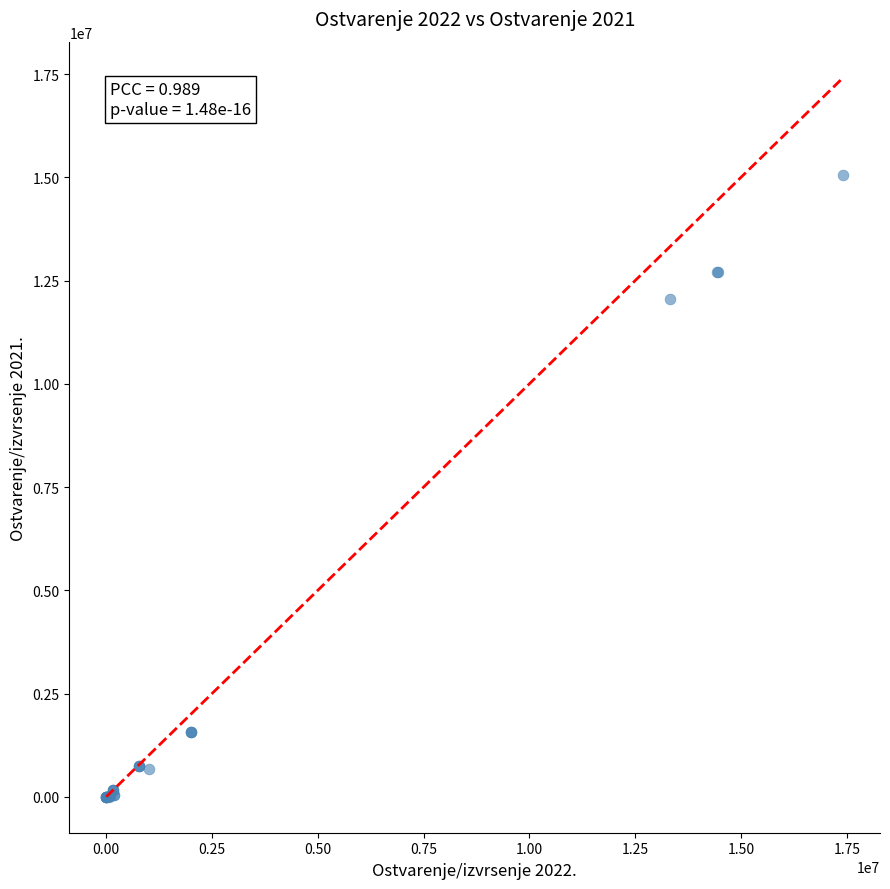

What Y value in the scatter plot is closest to 7529249?

12055199